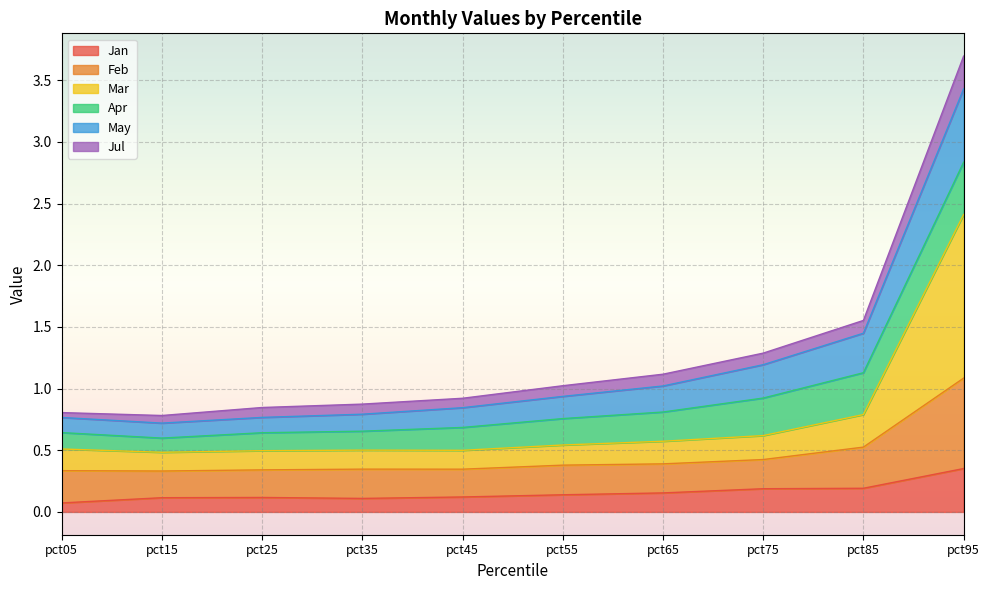

Does the chart display data point markers on the line(s)?

No